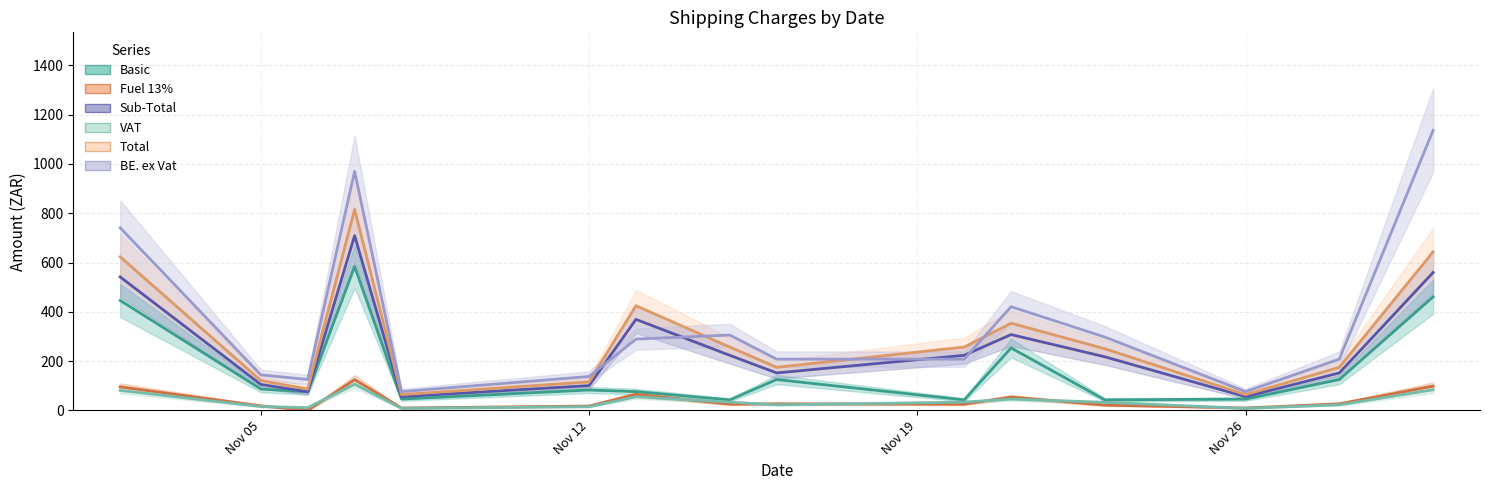

At which label does VAT first exceed 32?

2018-11-02